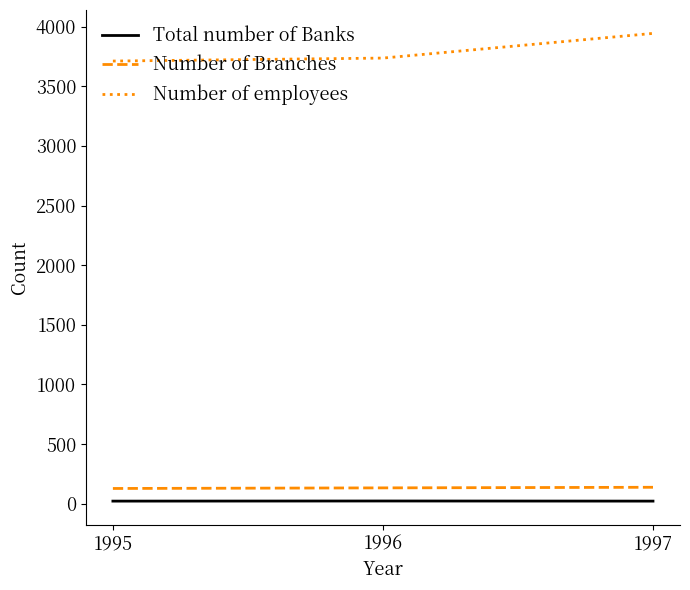

Is it true that Total number of Banks equals 22 at 1997?

True